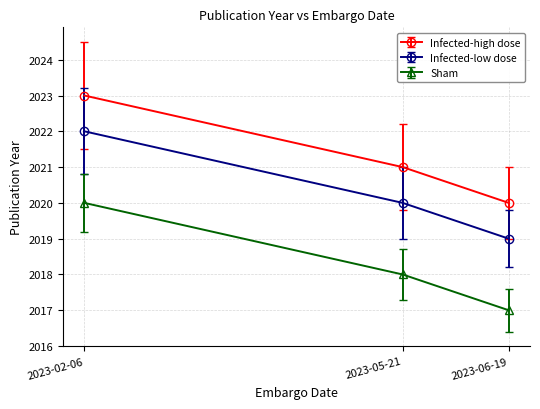

Which series has the largest total across all categories?

Infected-high dose